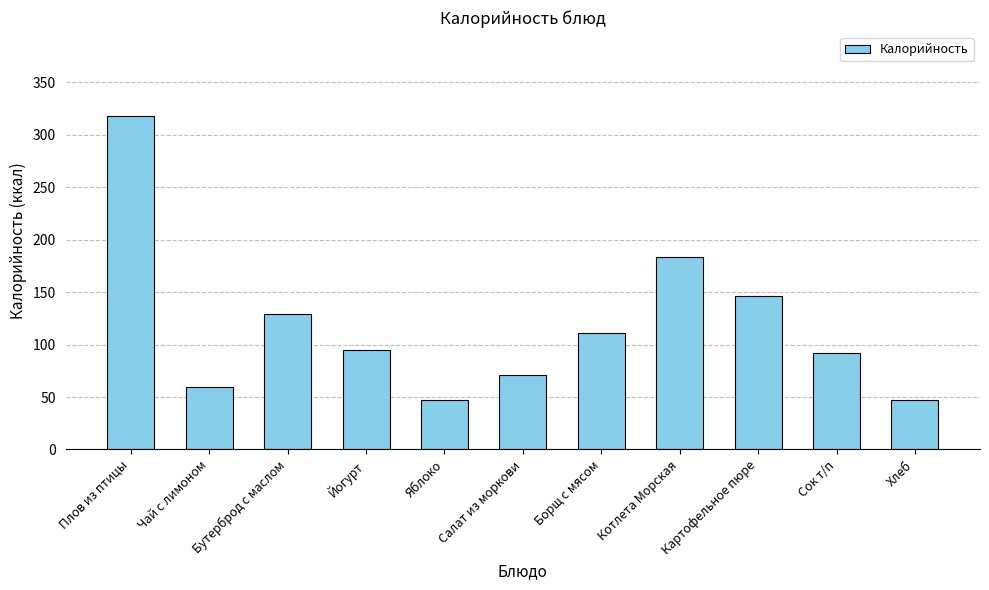

What value does the data have at Салат из моркови?

70.8